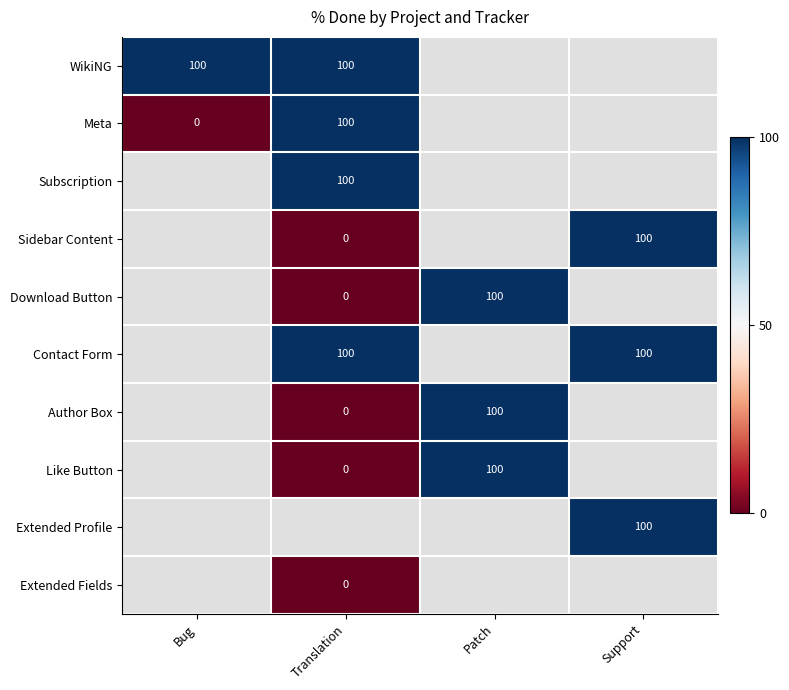

The Meta series shows 65 at Translation. True or false?

False